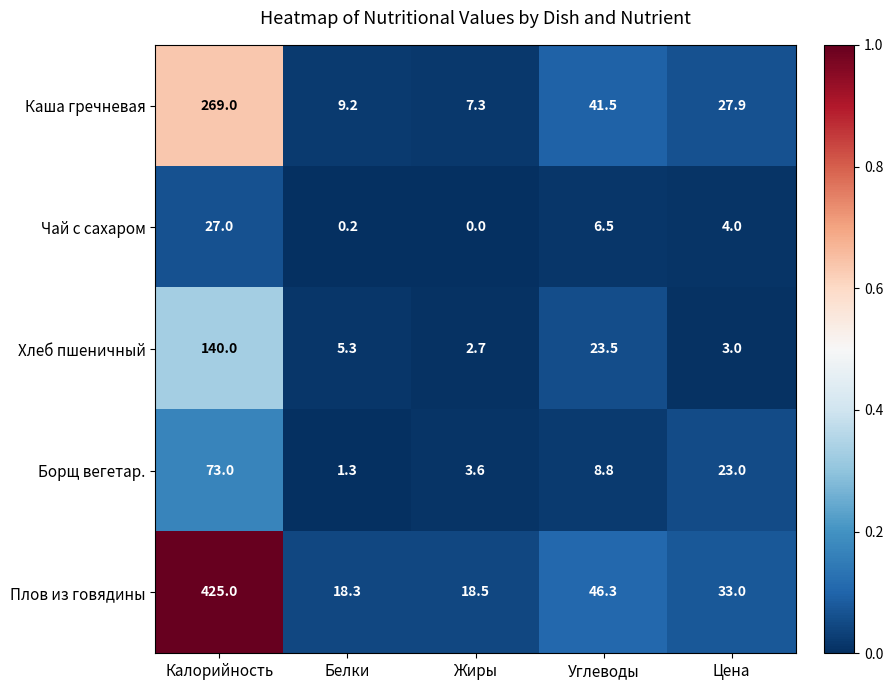

Count the number of categories in the chart.

5